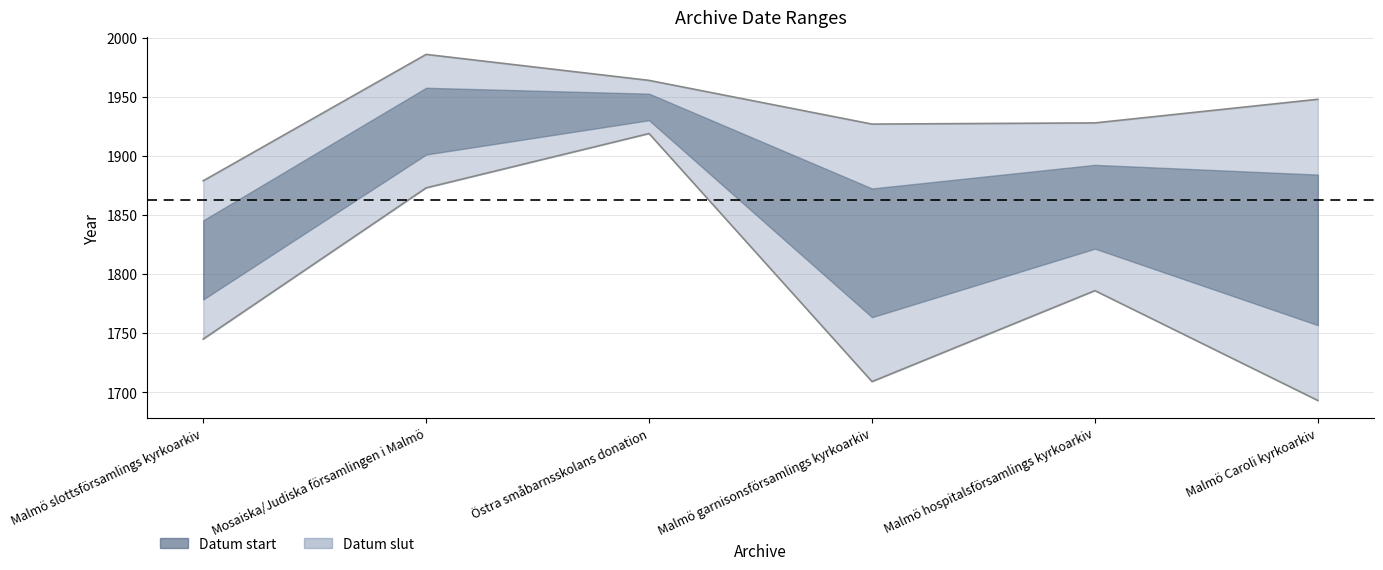

Count the number of categories in the chart.

6